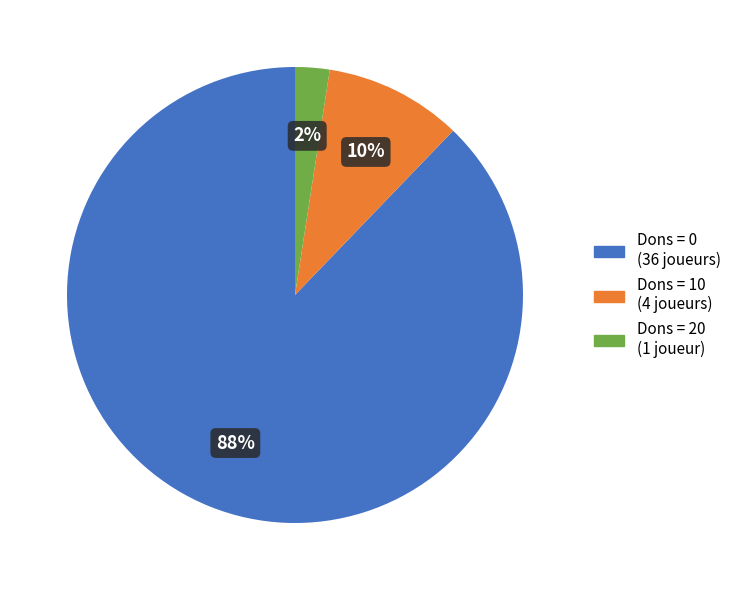

Is it true that Dons = 20 (1 joueur) is 2% of the pie?

True